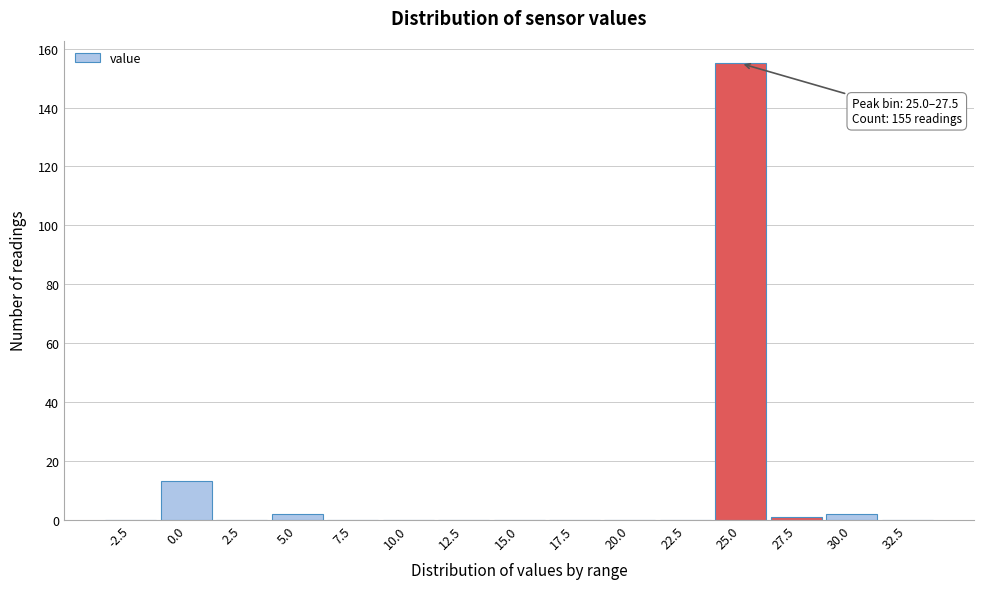

Reading left to right, what are all the values shown in this chart?

-2.5=0	0.0=13	2.5=0	5.0=2	7.5=0	10.0=0	12.5=0	15.0=0	17.5=0	20.0=0	22.5=0	25.0=155	27.5=1	30.0=2	32.5=0